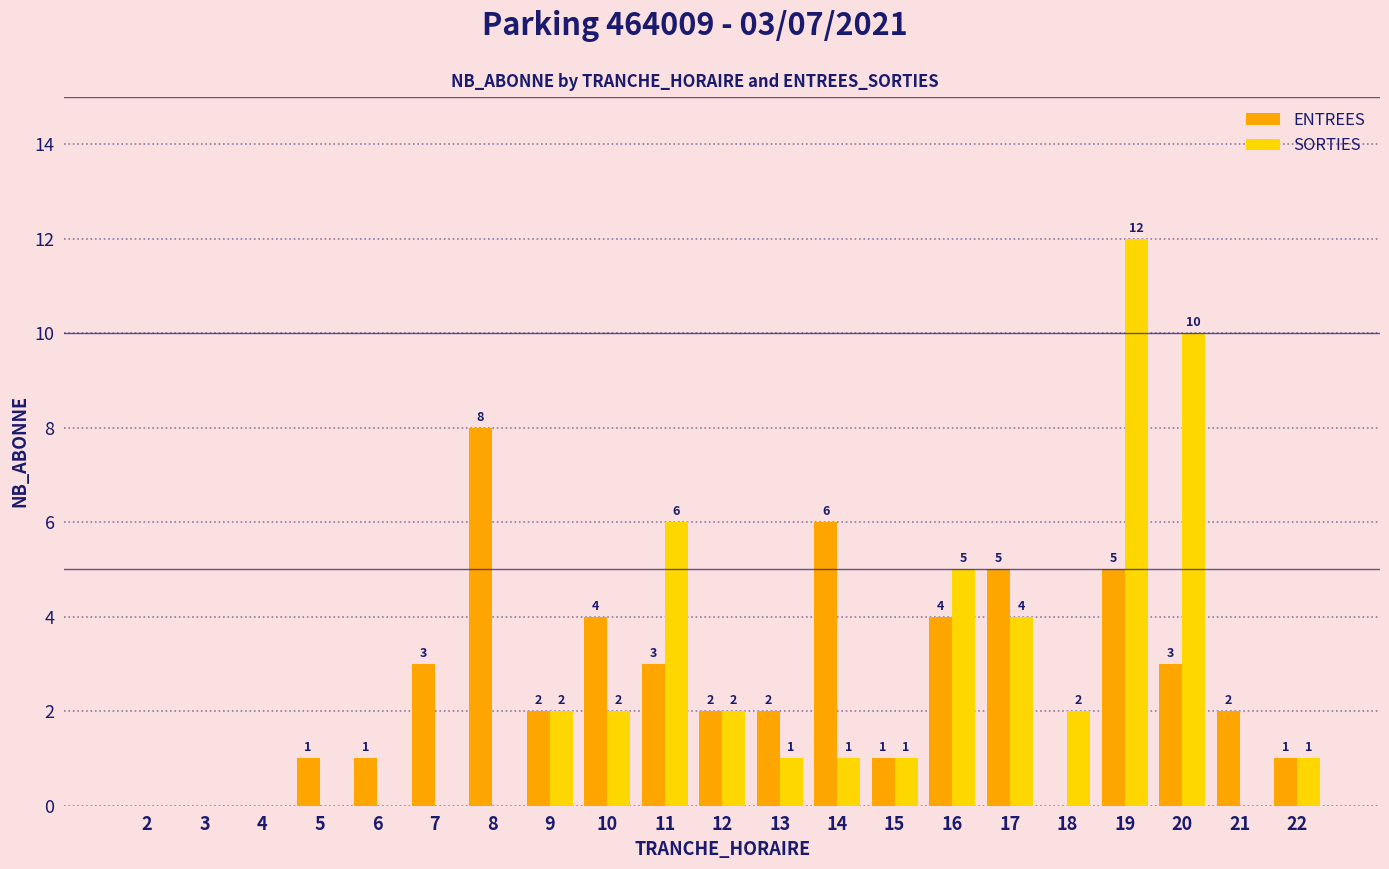

Reading right to left, transcribe all the data shown in this chart.

ENTREES: 22=1	21=2	20=3	19=5	18=0	17=5	16=4	15=1	14=6	13=2	12=2	11=3	10=4	9=2	8=8	7=3	6=1	5=1	4=0	3=0	2=0
SORTIES: 22=1	21=0	20=10	19=12	18=2	17=4	16=5	15=1	14=1	13=1	12=2	11=6	10=2	9=2	8=0	7=0	6=0	5=0	4=0	3=0	2=0